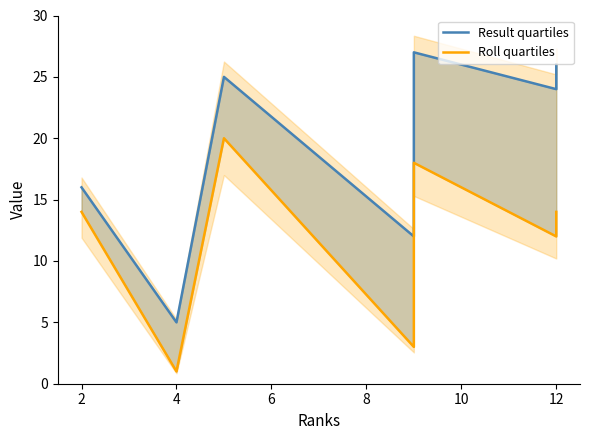

True or false: Result quartiles and Roll quartiles intersect in this chart.

False